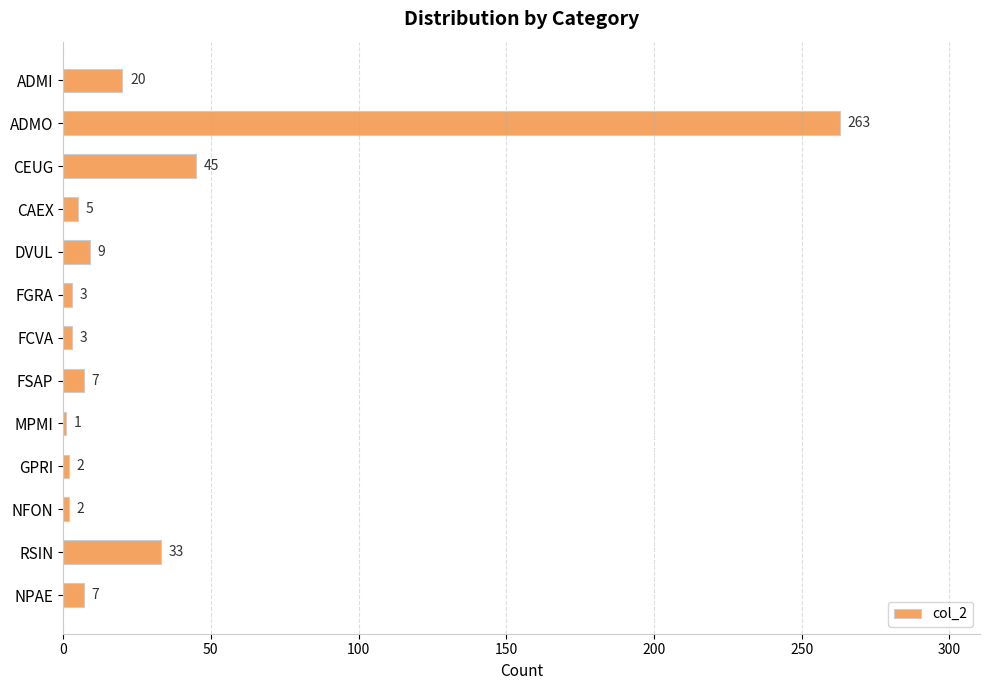

Count the number of data series in this chart.

1